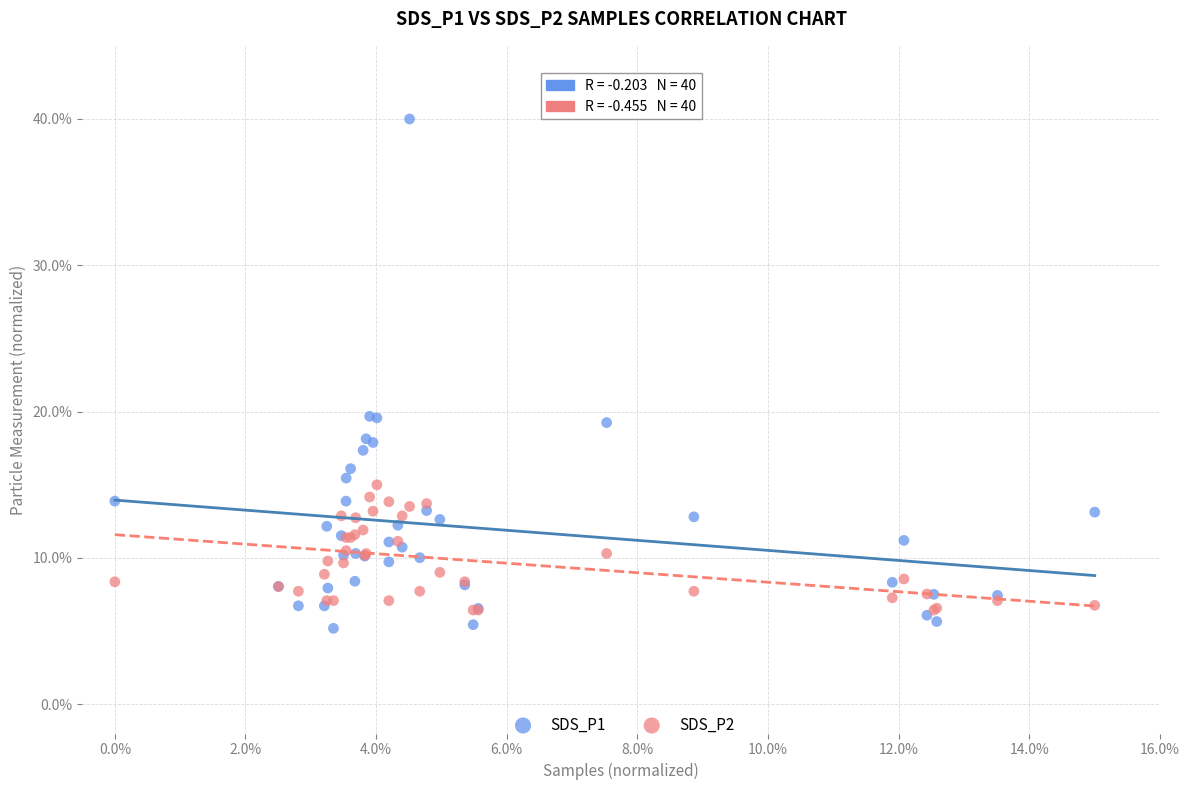

Which series reaches the minimum Y coordinate?

SDS_P1